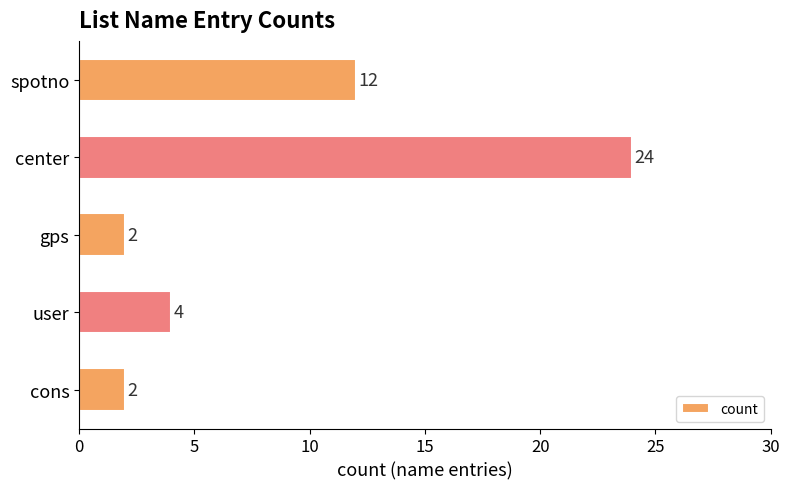

Which label corresponds to the largest value in the chart?

center